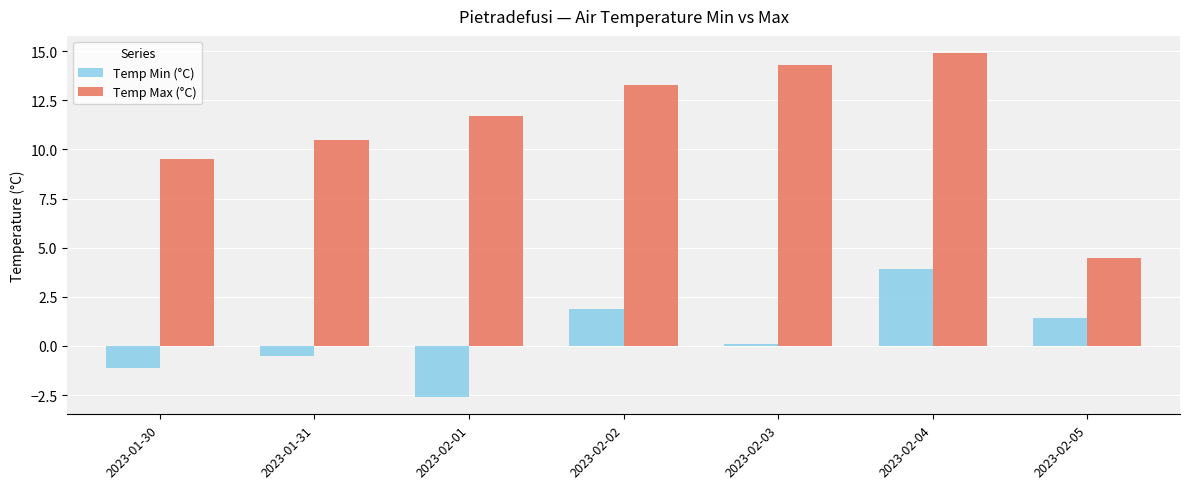

What position from the right is 2023-02-05?

1